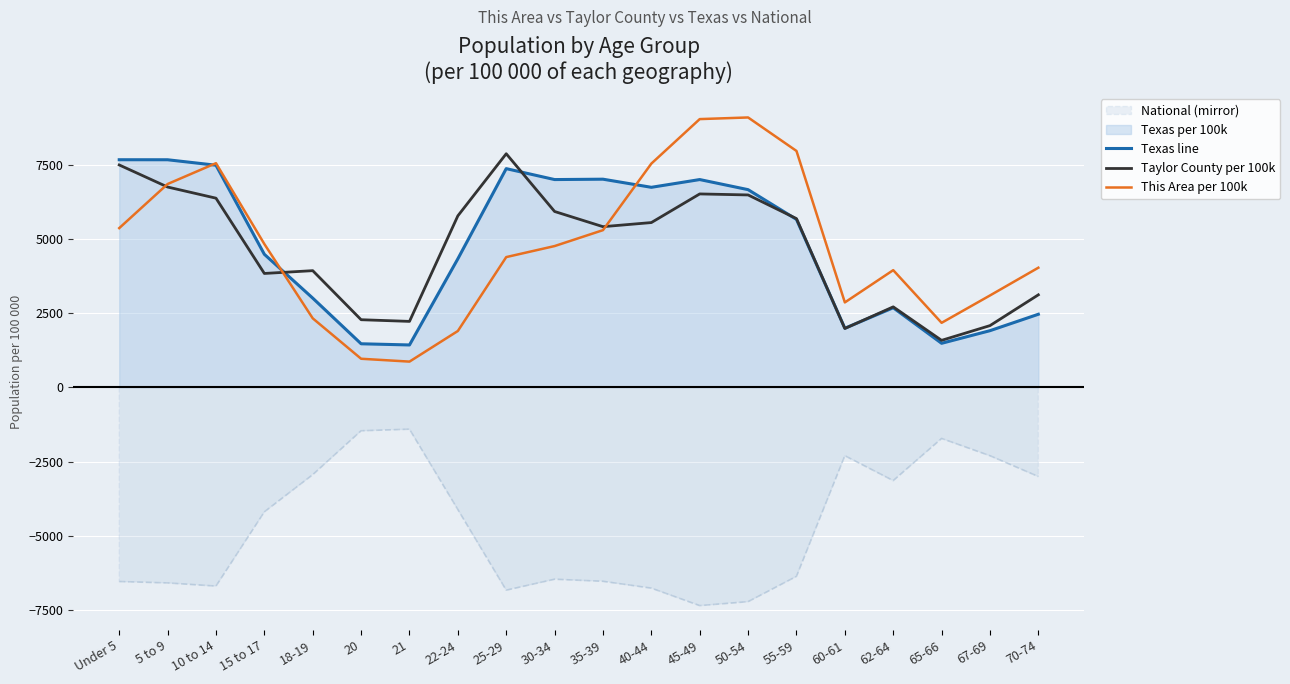

What position from the right is 30-34?

11